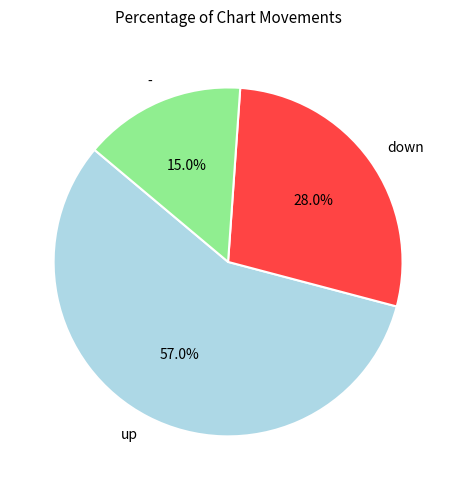

How many slices are in this pie chart?

3